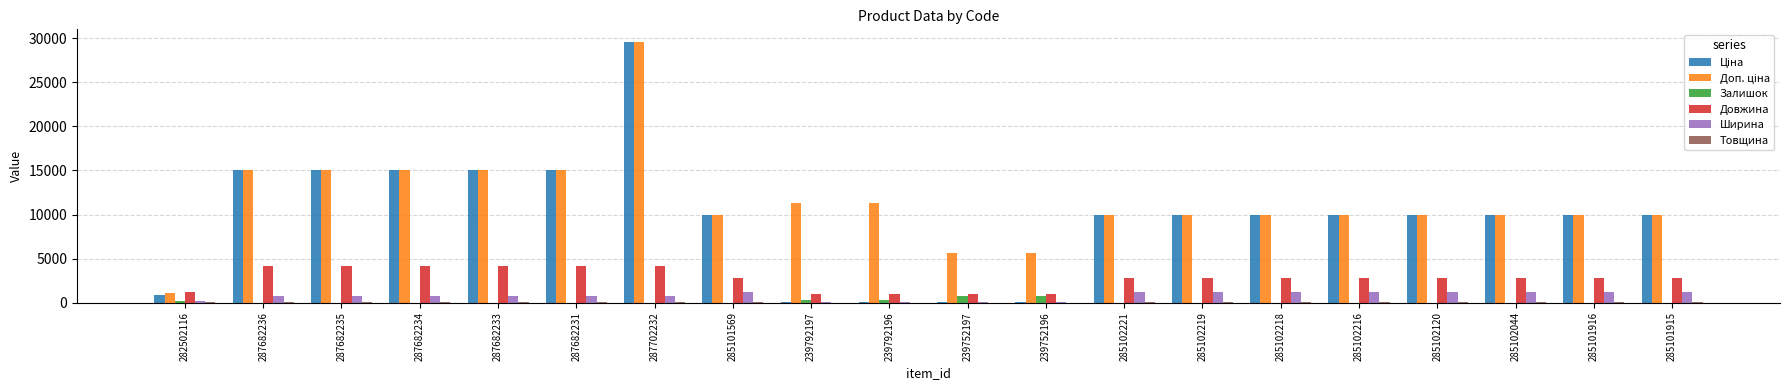

The value of Довжина at 285102216 is 2790.0. True or false?

True